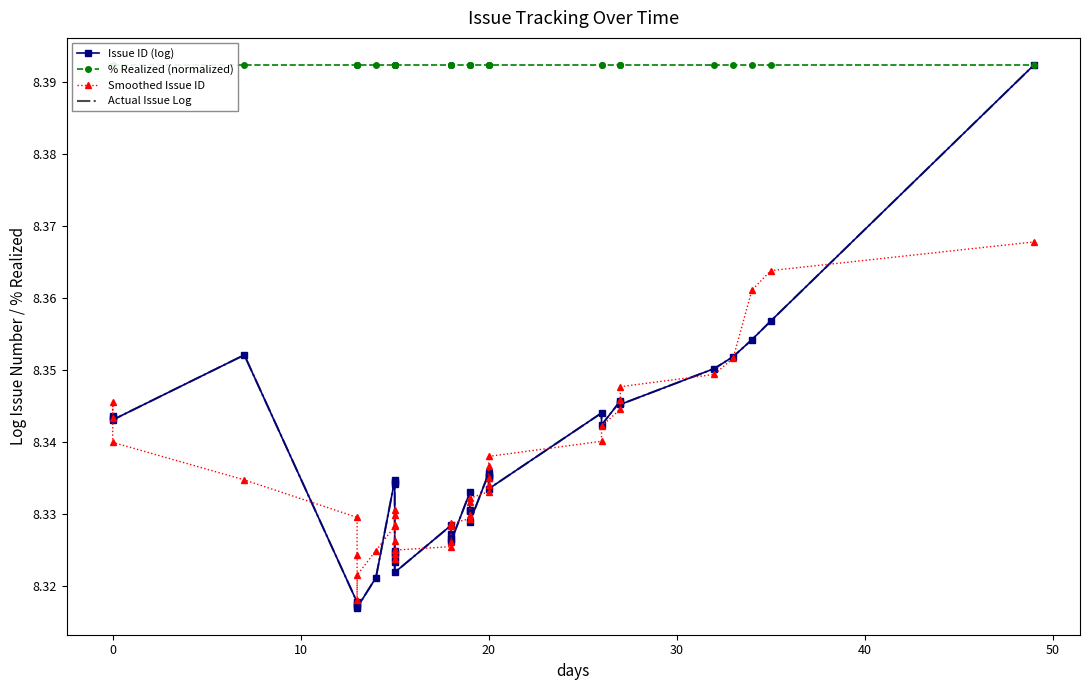

Rank the series by their maximum value, from highest to lowest.

Issue ID (log), % Realized (normalized), Actual Issue Log, Smoothed Issue ID